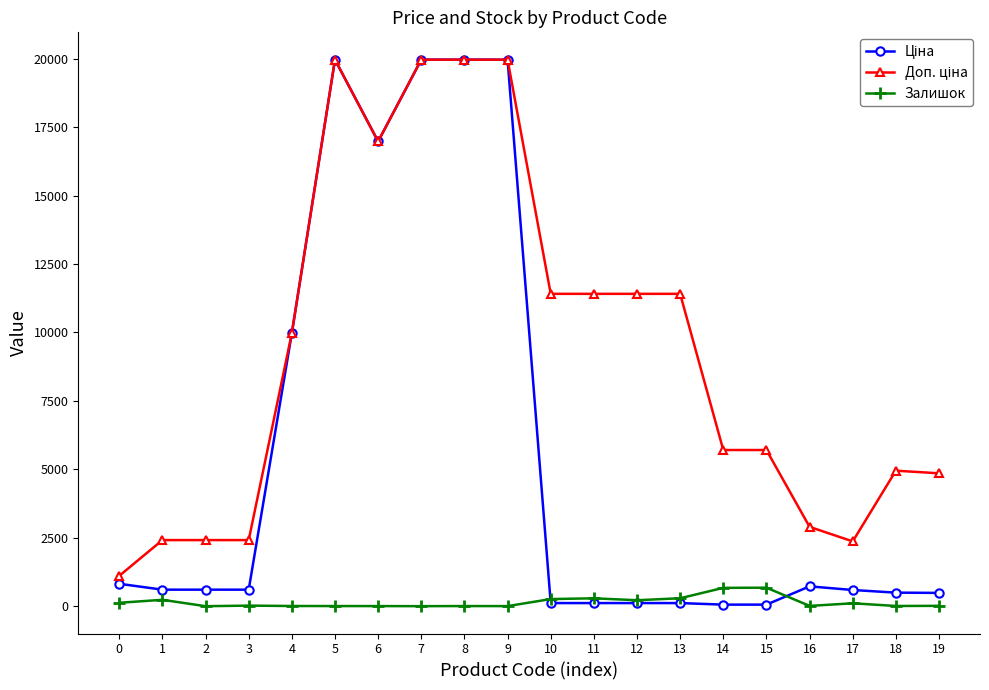

Count the number of data series in this chart.

3